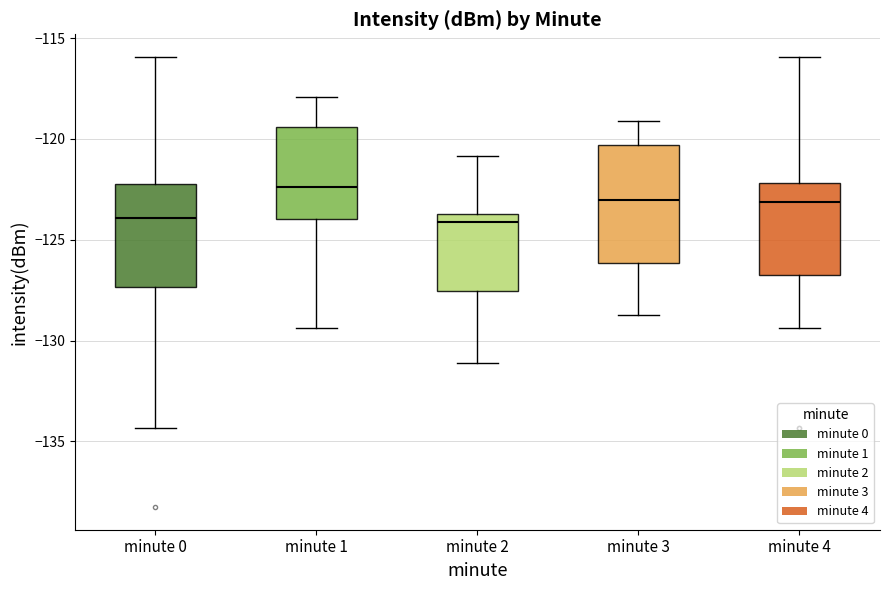

Reading left to right, read every box against the y-axis: the position of its median line, the range the box covers, and the ends of its whiskers. The values are not printed on the chart, so give them approximately, as read against the axis.

minute 0: median -124.0, box -127.5 to -122.5, whiskers -134.5 to -116.0
minute 1: median -122.5, box -124.0 to -119.5, whiskers -129.5 to -118.0
minute 2: median -124.0, box -127.5 to -123.5, whiskers -131.0 to -121.0
minute 3: median -123.0, box -126.0 to -120.5, whiskers -128.5 to -119.0
minute 4: median -123.0, box -127.0 to -122.0, whiskers -129.5 to -116.0